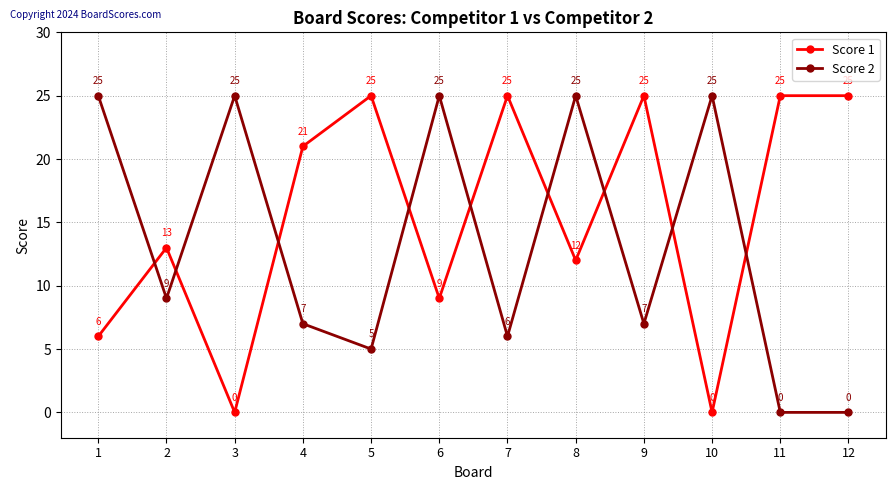

What is the maximum value shown in the chart?

25